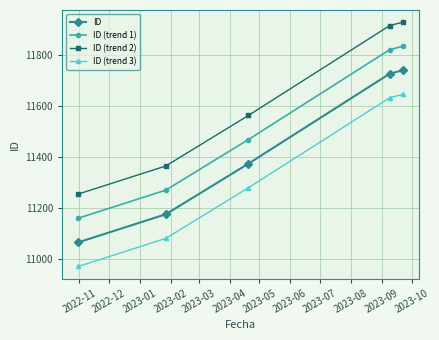

What is the maximum value for ID?

11739.0